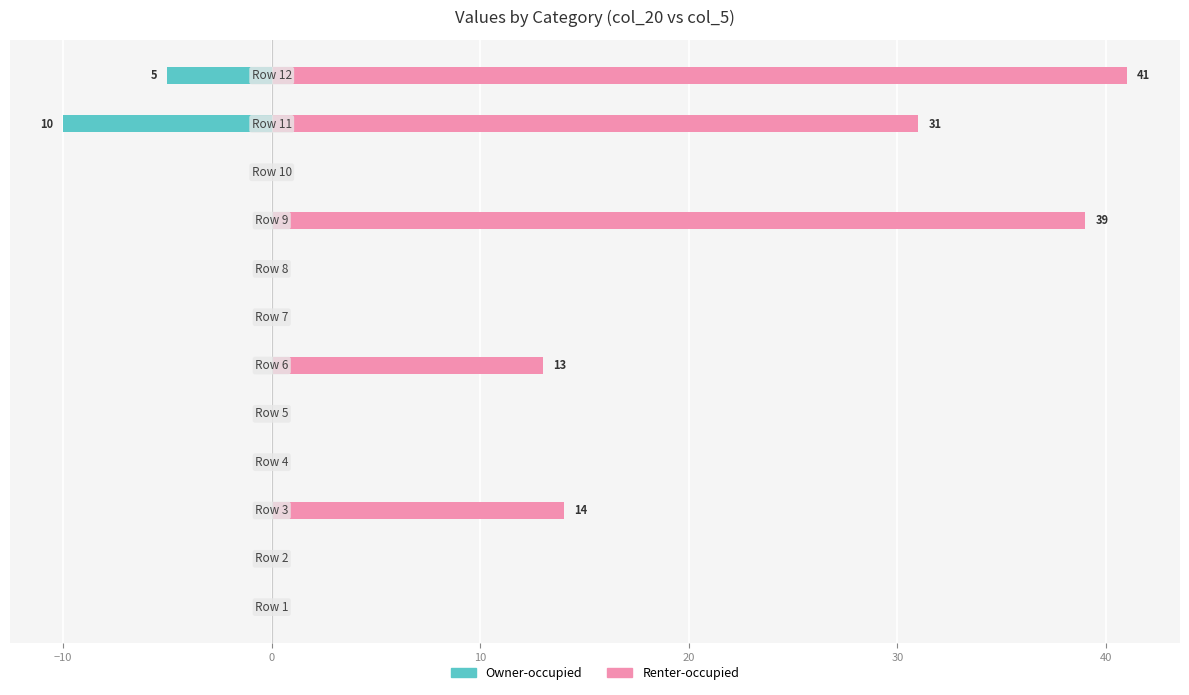

What is the difference between the maximum and minimum values in the Owner-occupied series?

10